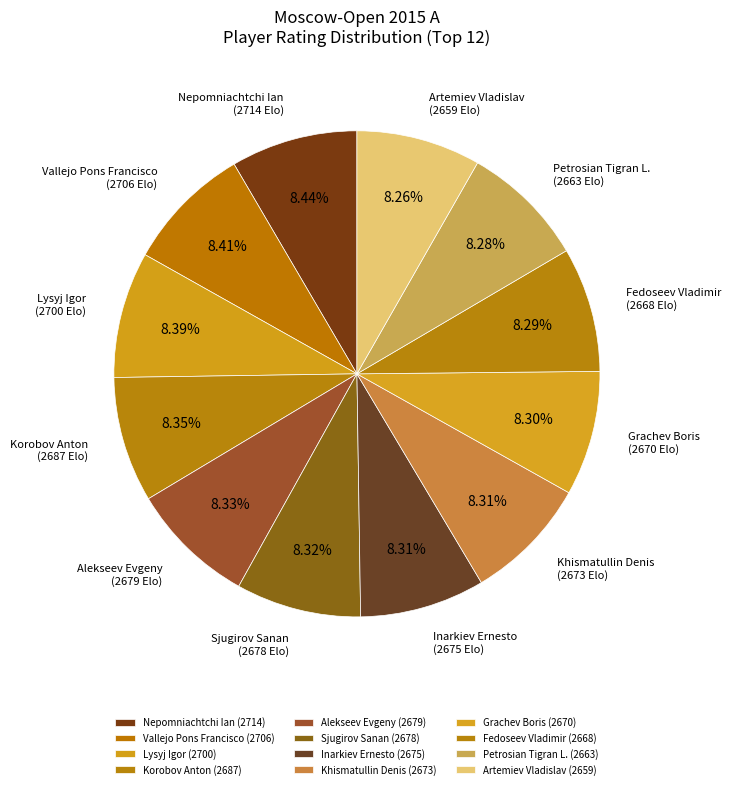

What is the smallest slice in the pie chart?

Artemiev Vladislav